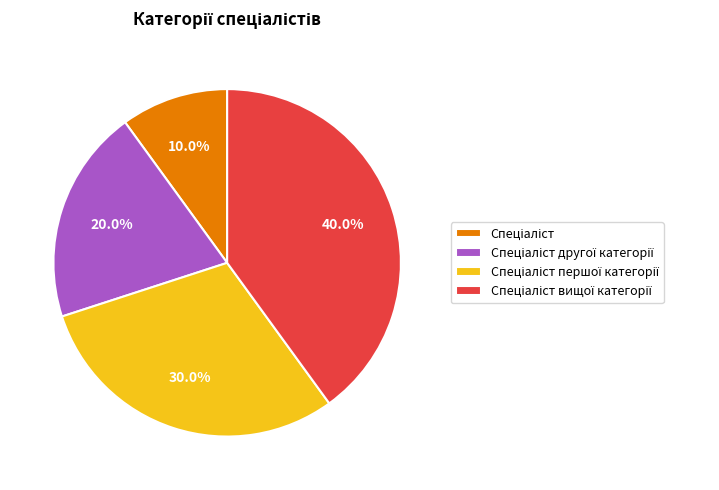

Is there a majority slice in this chart?

No